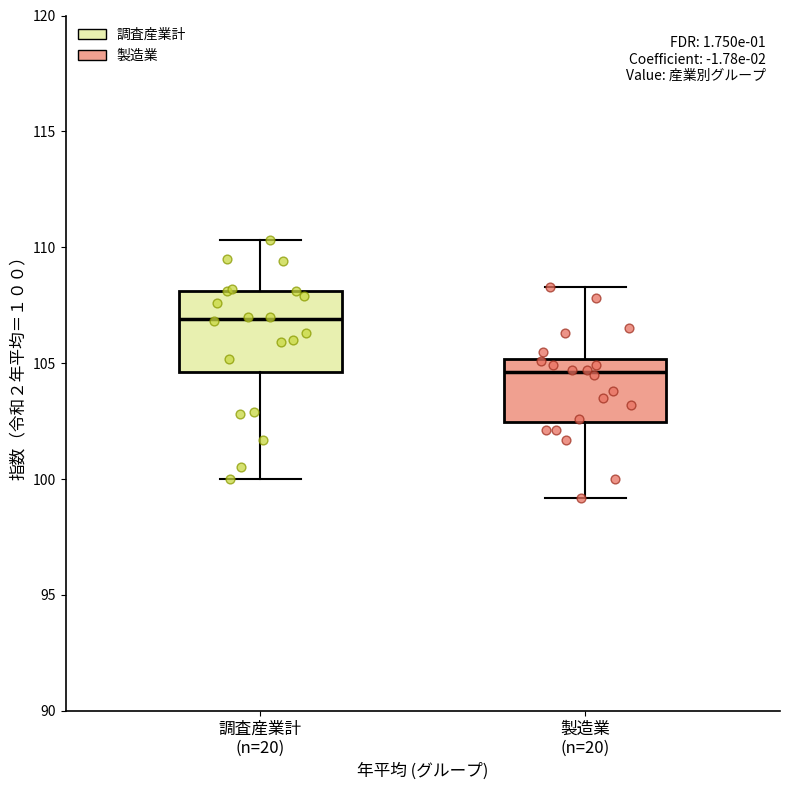

Where is the lower edge of the box for 製造業 (n=20) on the y-axis? The values are not printed on the chart, so give them approximately, as read against the axis.

102.5